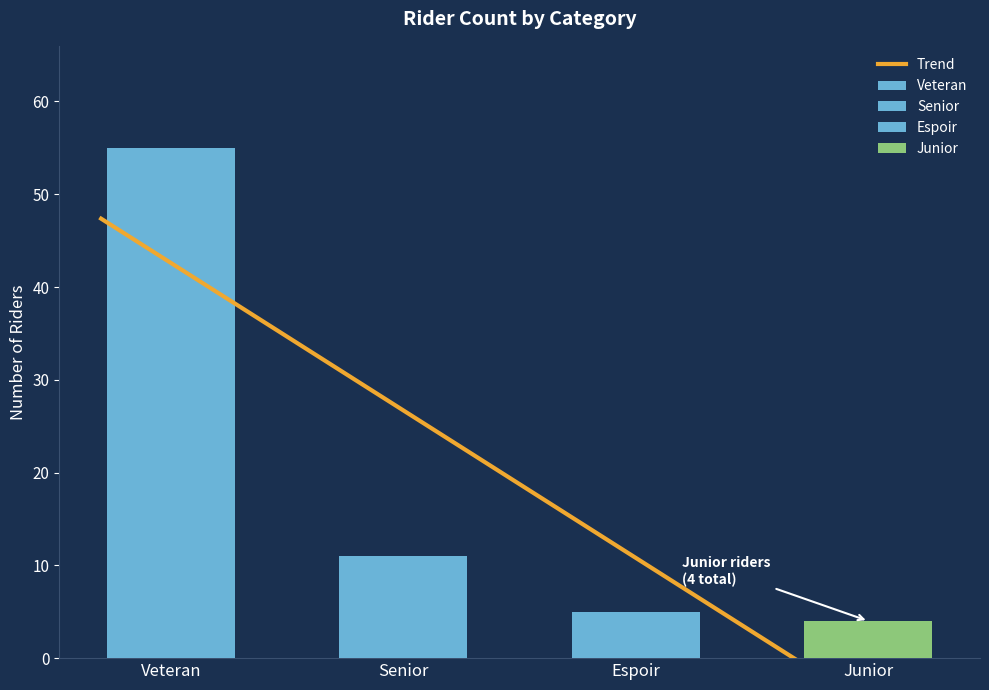

The chart shows a value of 35 at Veteran. True or false?

False